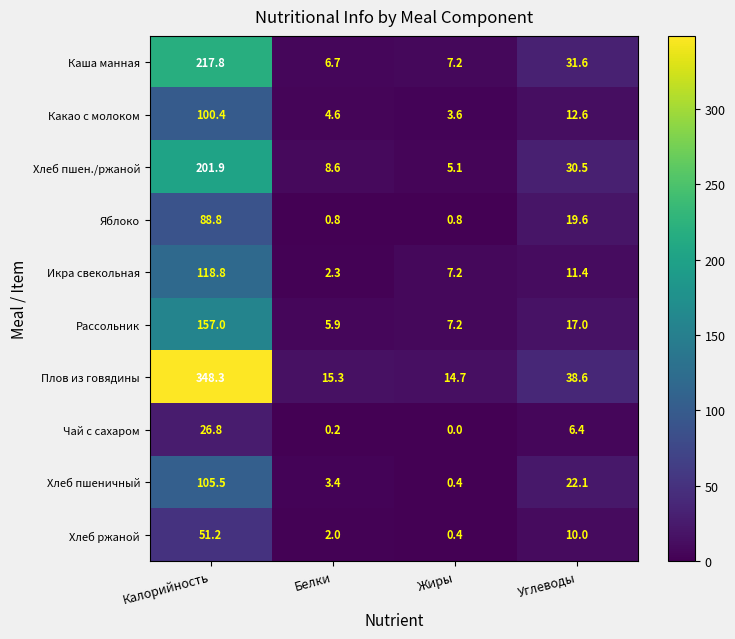

What is the sum of the Хлеб пшеничный values at Углеводы and Жиры?

22.5